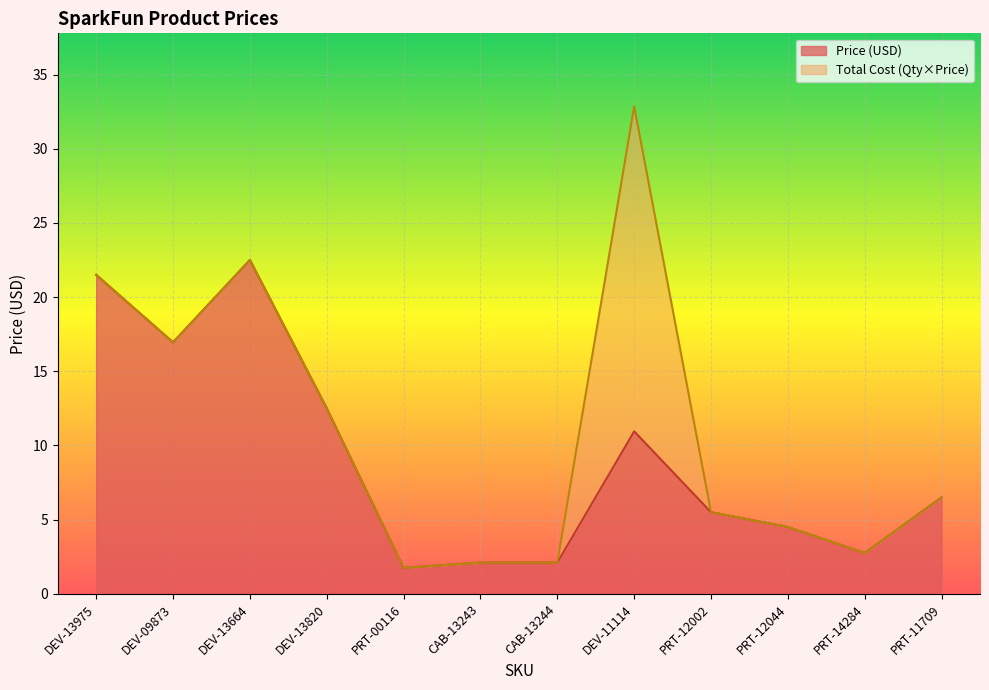

List the series in order of their overall mean, highest first.

Total Cost, Price (USD)